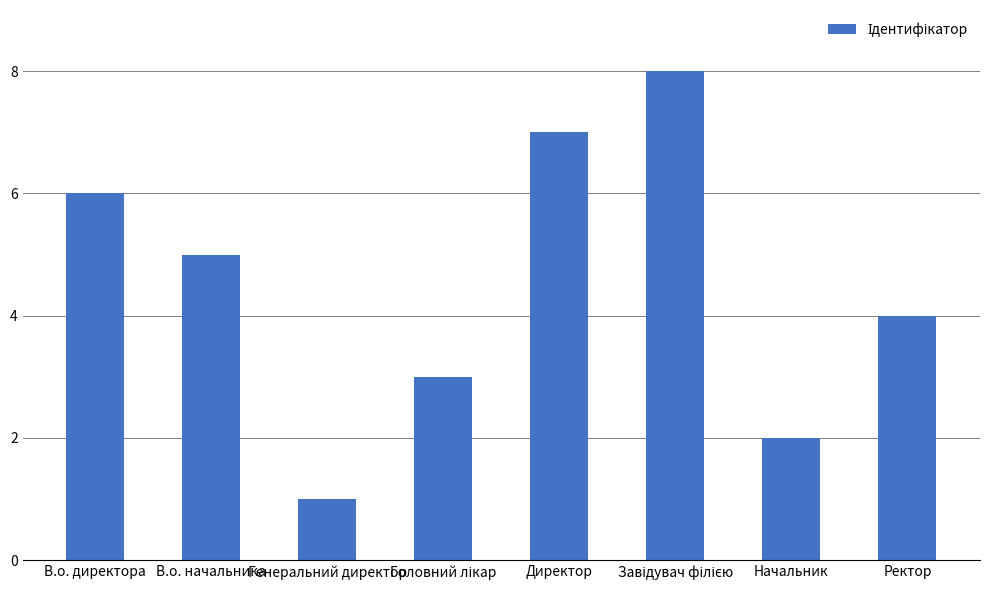

What position from the left is В.о. директора?

1